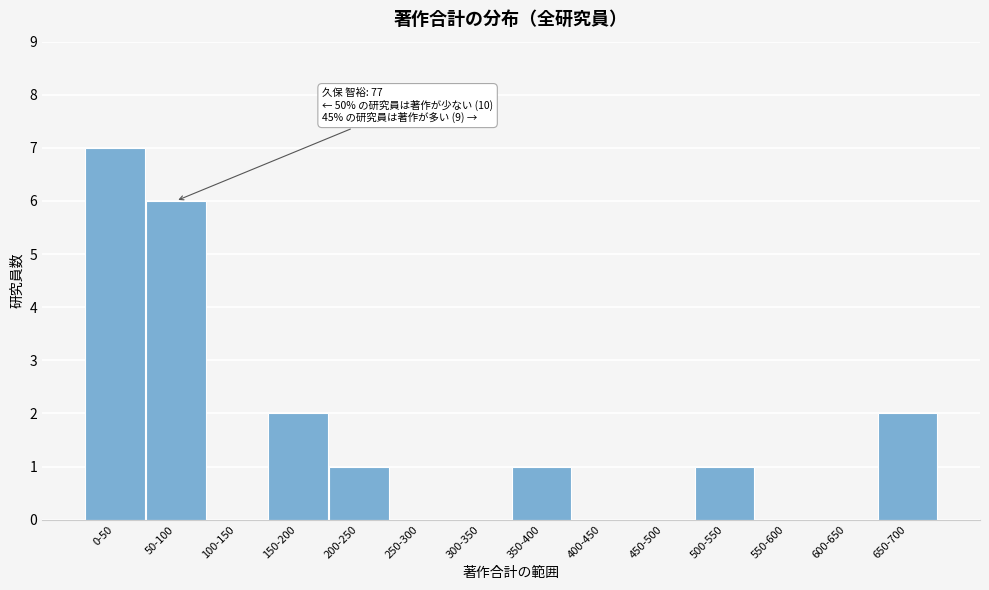

Reading left to right, what are all the values shown in this chart?

0-50=7	50-100=6	100-150=0	150-200=2	200-250=1	250-300=0	300-350=0	350-400=1	400-450=0	450-500=0	500-550=1	550-600=0	600-650=0	650-700=2